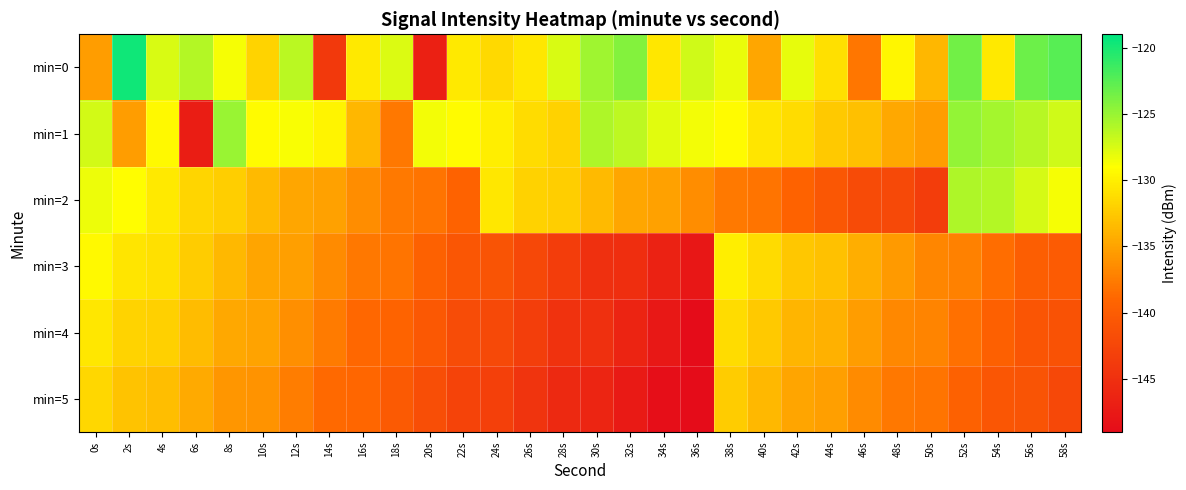

Rank the series at 2s from highest to lowest value.

min=0, min=2, min=3, min=4, min=5, min=1